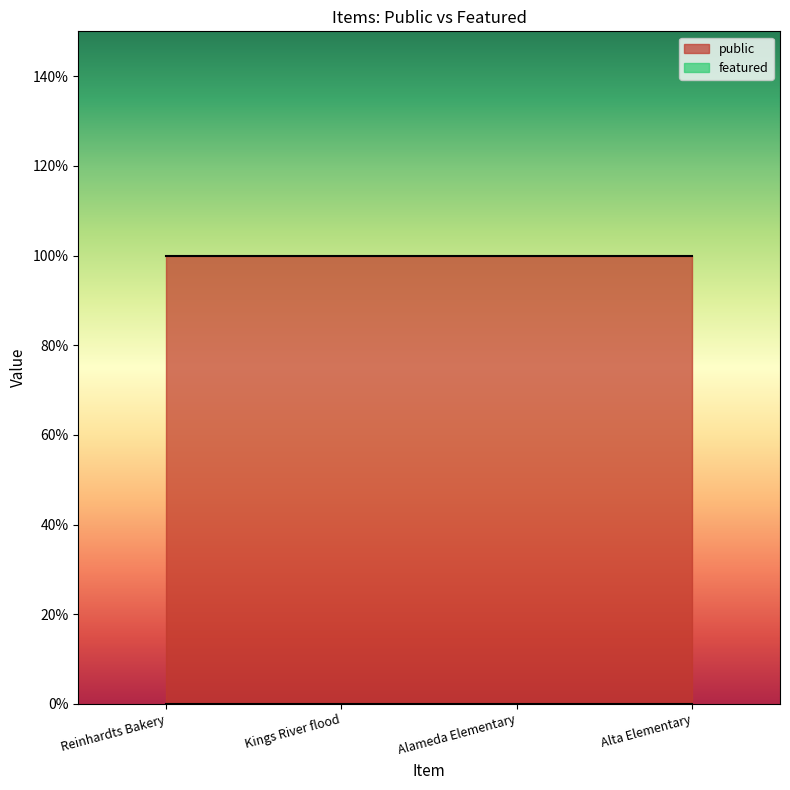

How many series are shown in this chart?

2